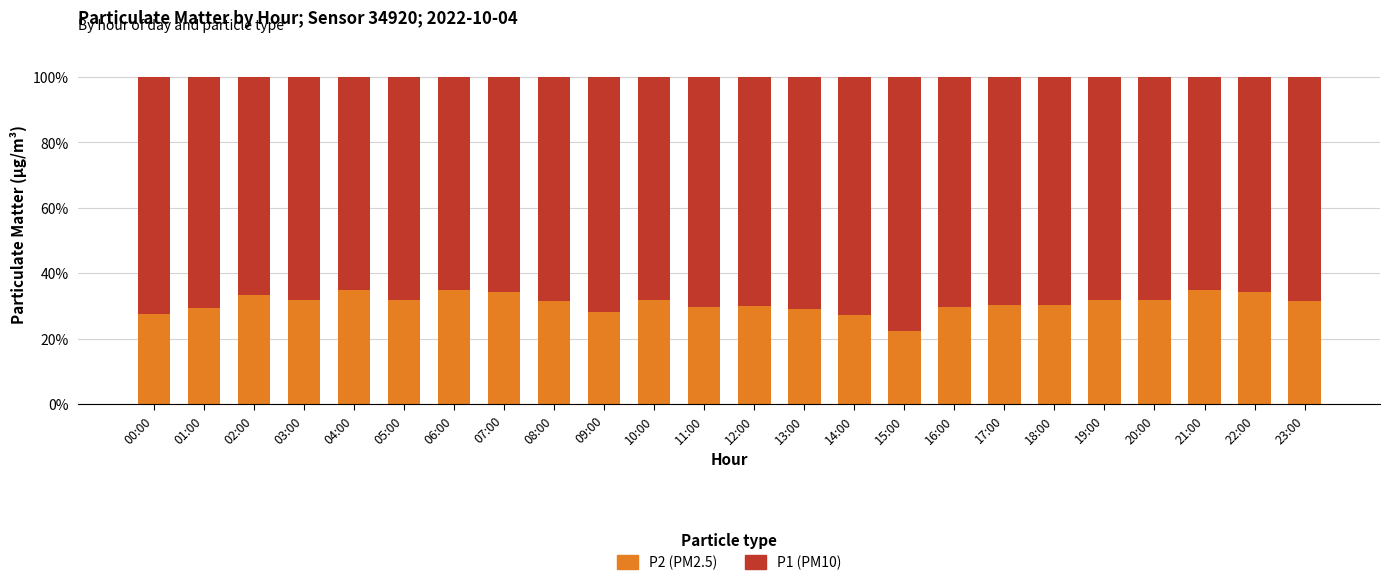

What is the total value across all series at 13:00?

100.0